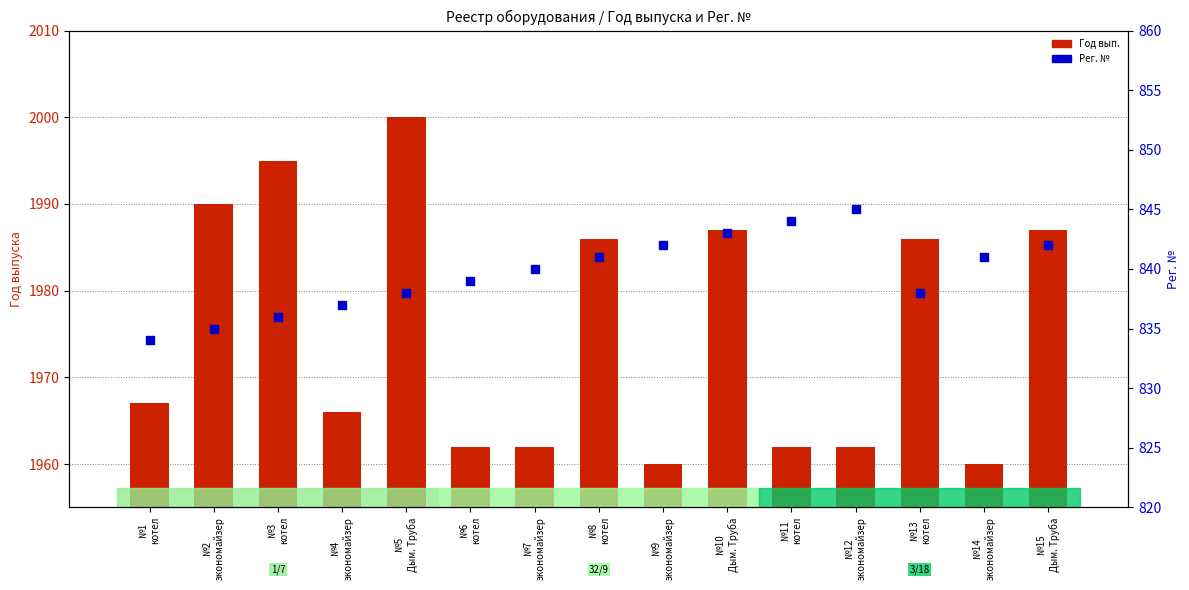

At which category is the sum across all series the highest?

№5
Дым. Труба